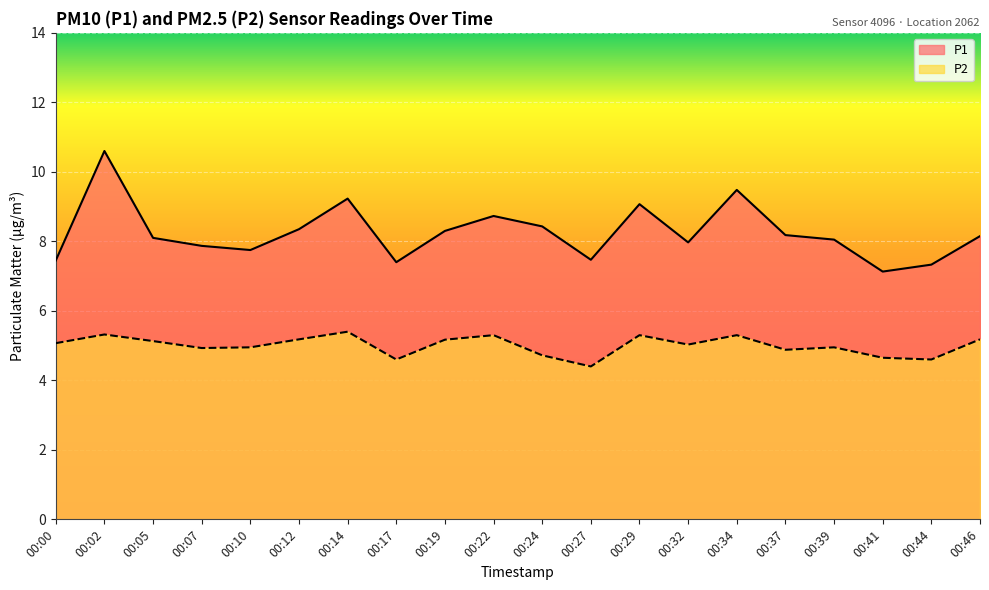

What is the difference between the highest and lowest values at 00:29?

3.8